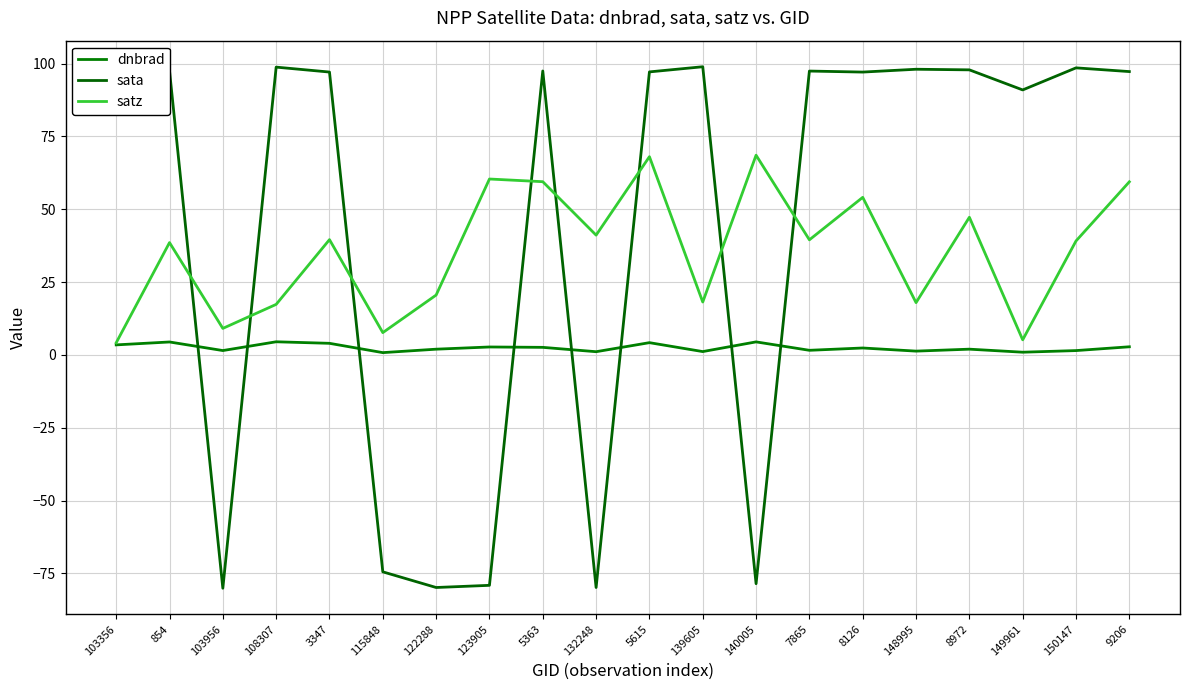

Reading left to right, transcribe all the data shown in this chart.

dnbrad: 103356=3.4	854=4.4	103956=1.5	108307=4.5	3347=4.0	115848=0.8	122288=2.0	123905=2.7	5363=2.6	132248=1.1	5615=4.2	139605=1.1	140005=4.5	7865=1.6	8126=2.4	148995=1.3	8972=2.0	149961=0.9	150147=1.5	9206=2.8
sata: 103356=94.4	854=97.6	103956=-80.1	108307=98.8	3347=97.1	115848=-74.5	122288=-79.9	123905=-79.1	5363=97.5	132248=-79.9	5615=97.2	139605=98.9	140005=-78.6	7865=97.5	8126=97.1	148995=98.1	8972=97.9	149961=91.0	150147=98.5	9206=97.3
satz: 103356=4.2	854=38.6	103956=9.1	108307=17.3	3347=39.6	115848=7.7	122288=20.5	123905=60.4	5363=59.5	132248=41.1	5615=68.1	139605=18.2	140005=68.6	7865=39.5	8126=54.1	148995=17.9	8972=47.3	149961=5.2	150147=39.1	9206=59.4